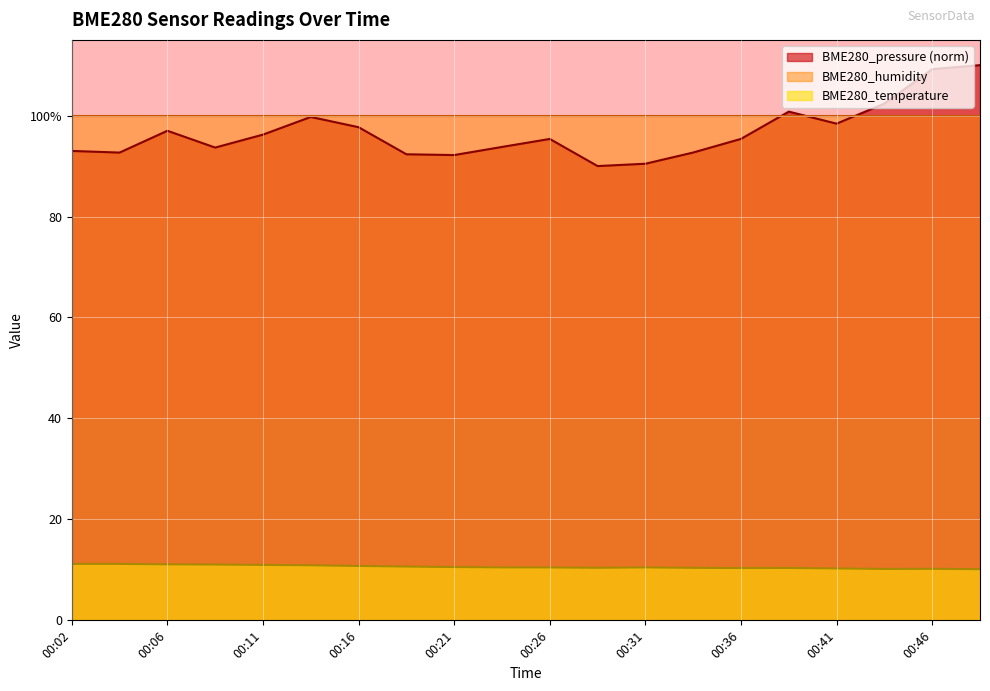

Read the BME280_pressure_norm value at 00:31.

90.5